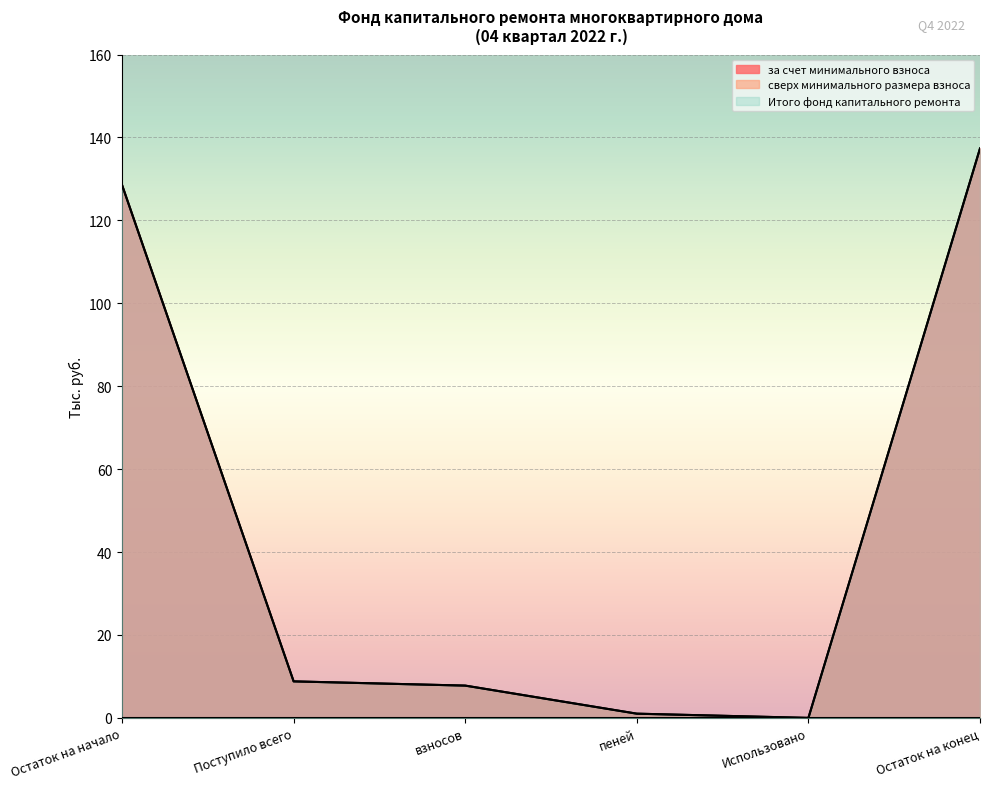

True or false: Итого фонд капитального ремонта and за счет минимального взноса cross at least once.

False